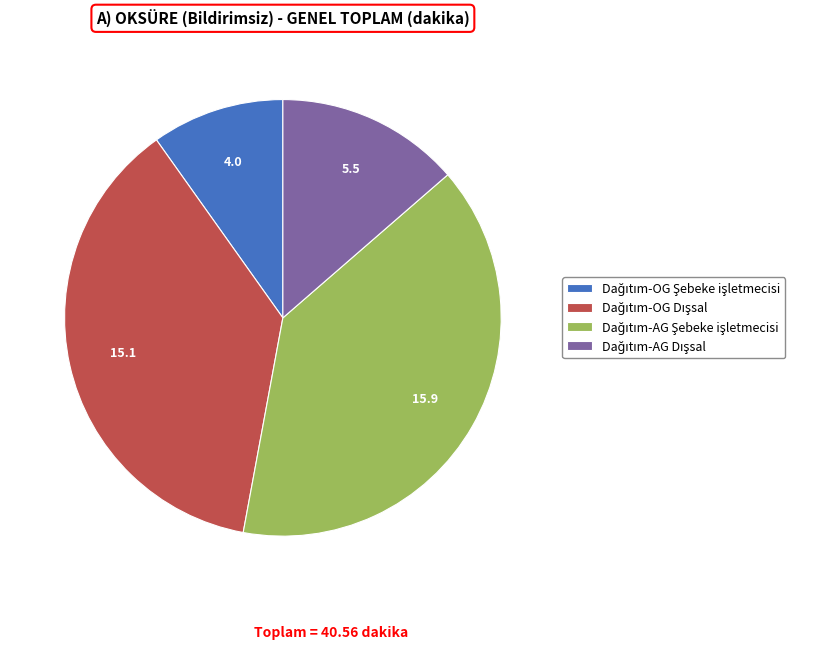

Does any single category account for the majority?

No